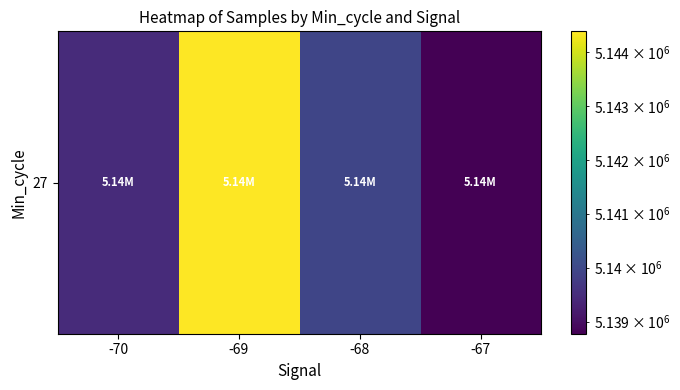

Rank the categories by value from lowest to highest.

-67, -70, -68, -69